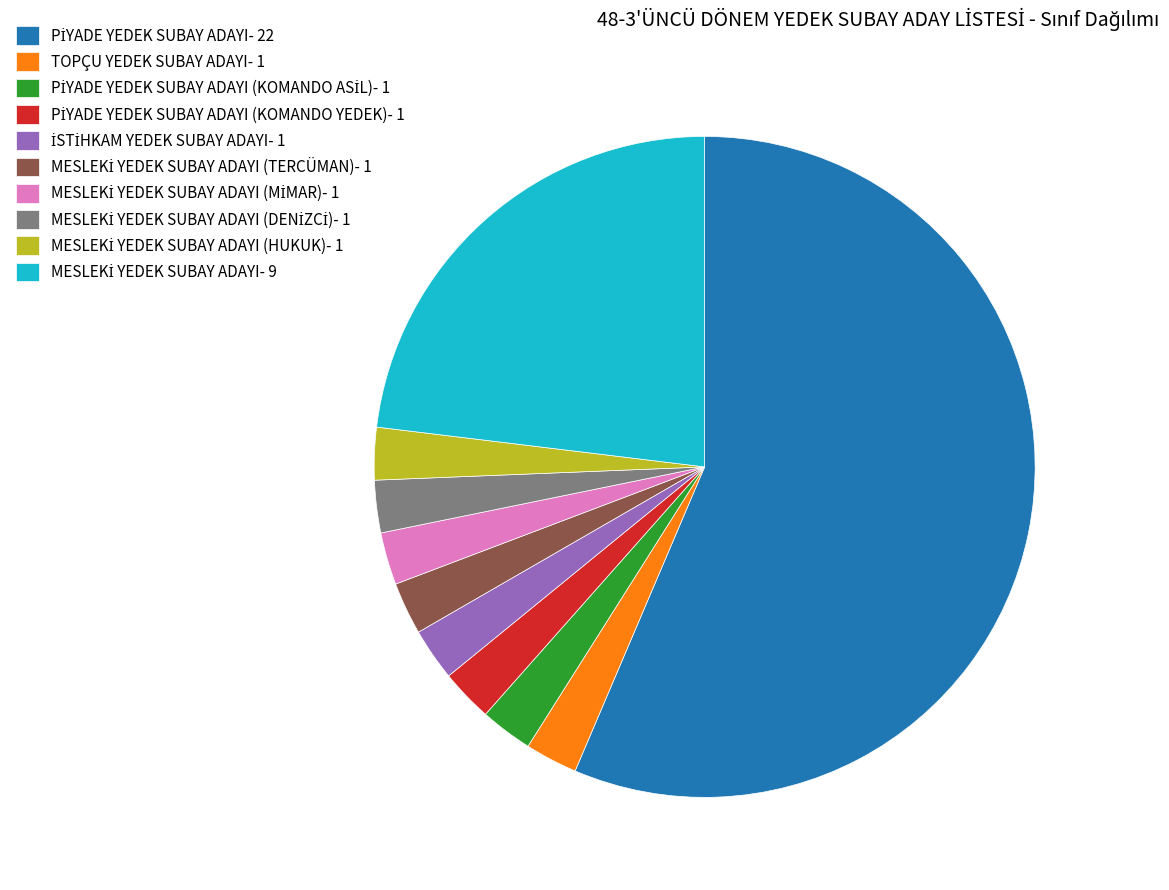

Is there any slice that represents more than half of the pie?

Yes